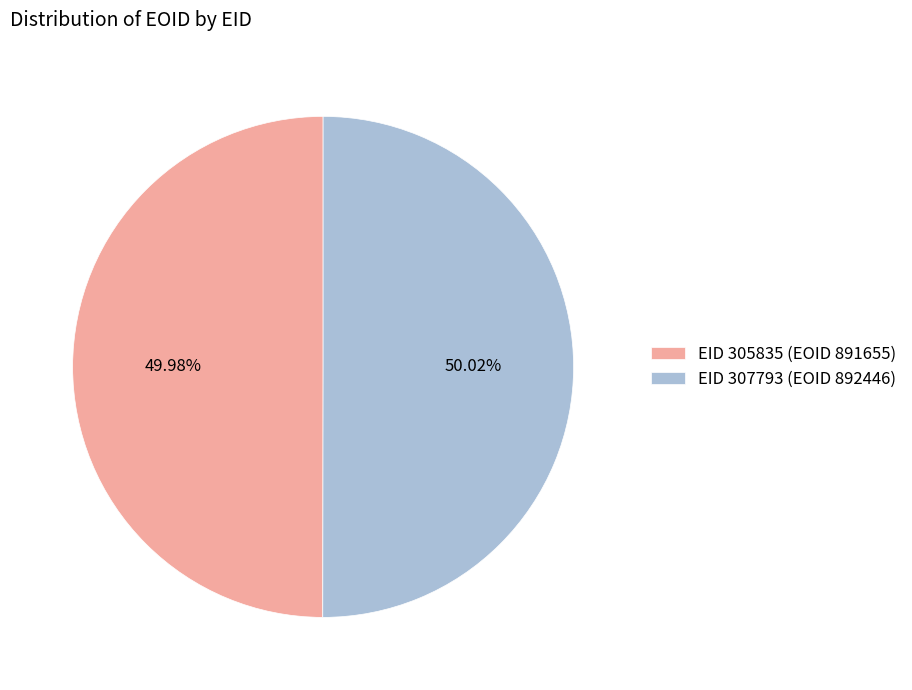

Does any single category account for the majority?

Yes